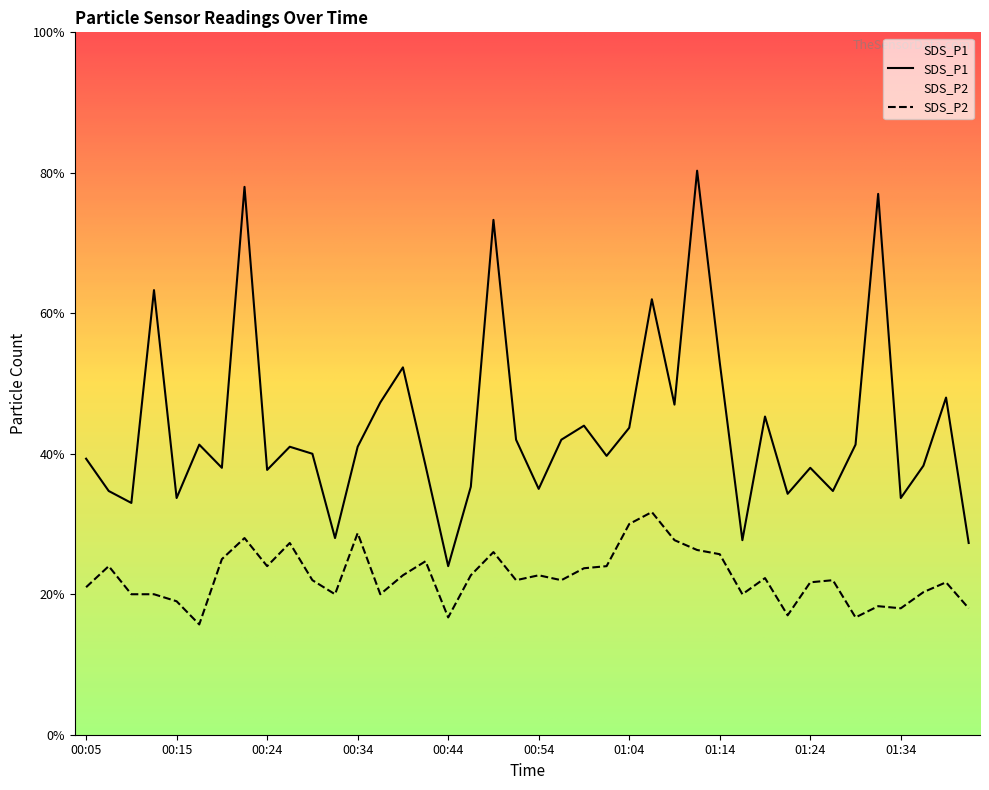

What is the smallest value displayed?

1.6